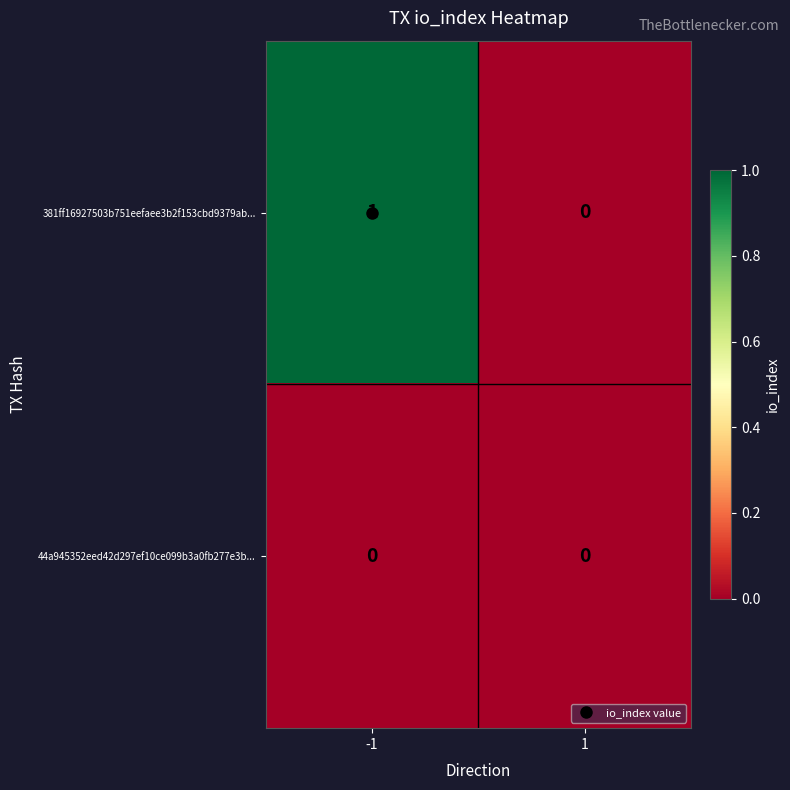

At -1, list the series in order from largest to smallest.

381ff16927503b751eefaee3b2f153cbd9379ab..., 44a945352eed42d297ef10ce099b3a0fb277e3b...